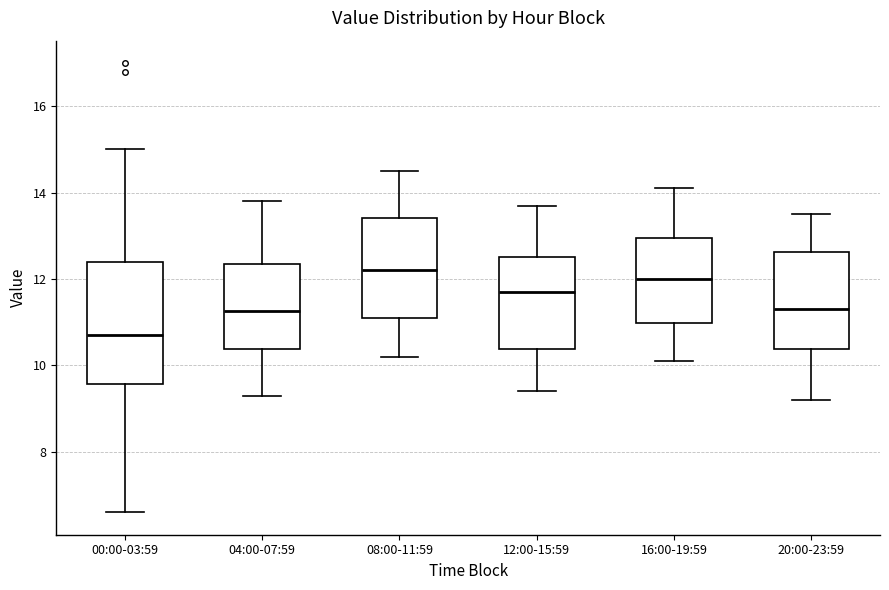

Reading left to right, read every box against the y-axis: the position of its median line, the range the box covers, and the ends of its whiskers. The values are not printed on the chart, so give them approximately, as read against the axis.

00:00-03:59: median 10.8, box 9.6 to 12.4, whiskers 6.6 to 15.0
04:00-07:59: median 11.2, box 10.4 to 12.4, whiskers 9.4 to 13.8
08:00-11:59: median 12.2, box 11.2 to 13.4, whiskers 10.2 to 14.6
12:00-15:59: median 11.8, box 10.4 to 12.6, whiskers 9.4 to 13.8
16:00-19:59: median 12.0, box 11.0 to 13.0, whiskers 10.2 to 14.2
20:00-23:59: median 11.4, box 10.4 to 12.6, whiskers 9.2 to 13.6